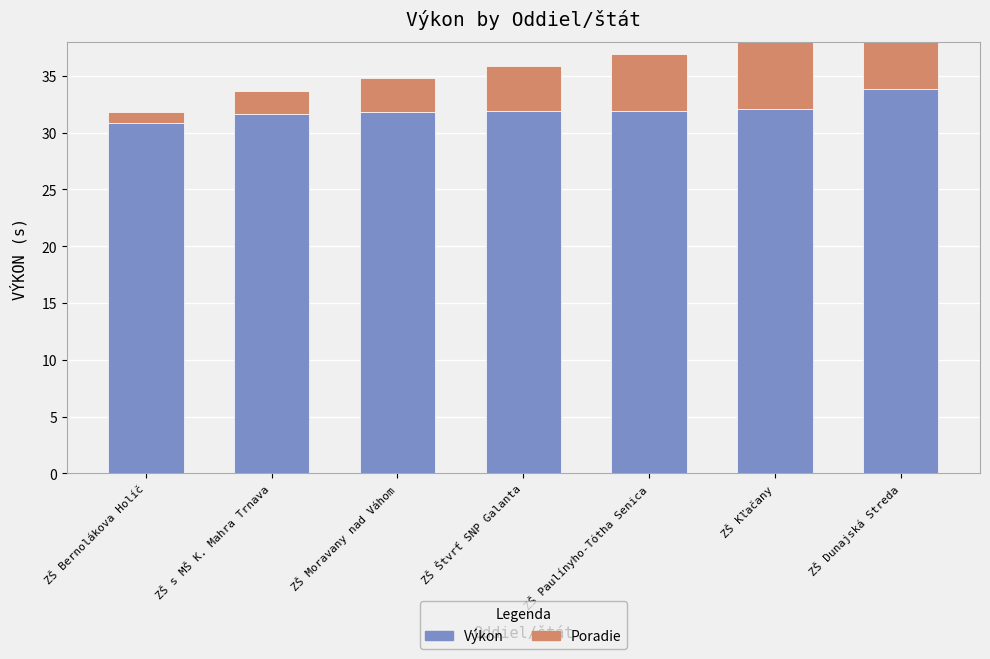

What is the difference between the maximum and minimum values in the Výkon series?

3.0